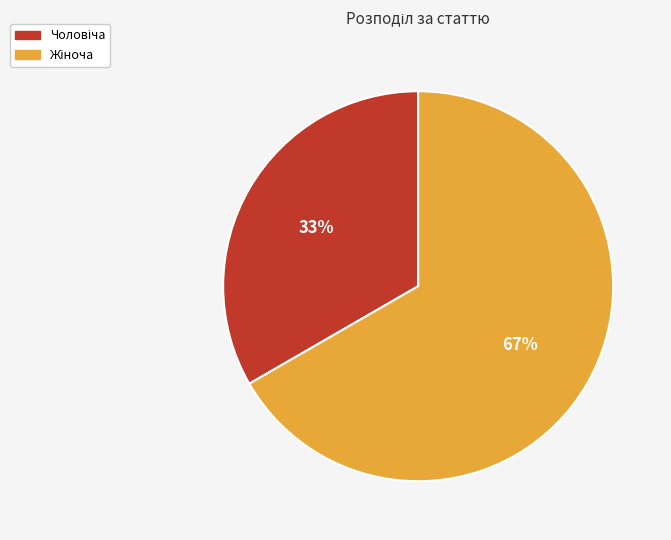

To the nearest percent, what is the average slice percentage?

50%